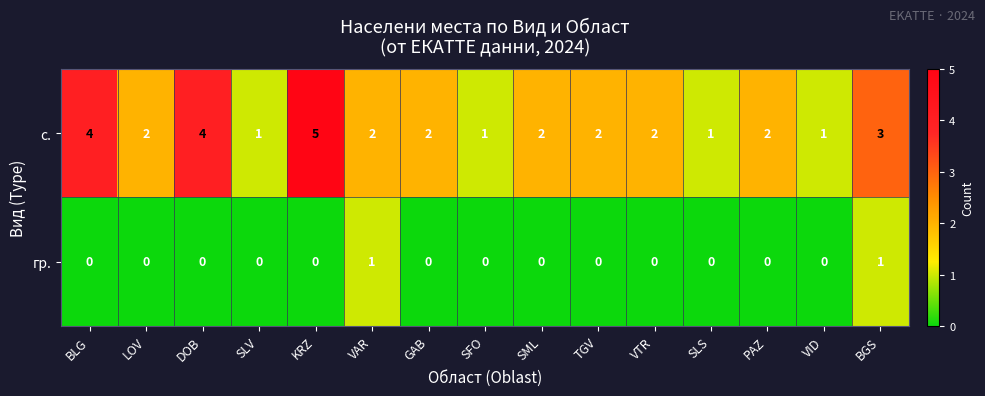

Which label corresponds to the largest value in the chart?

KRZ